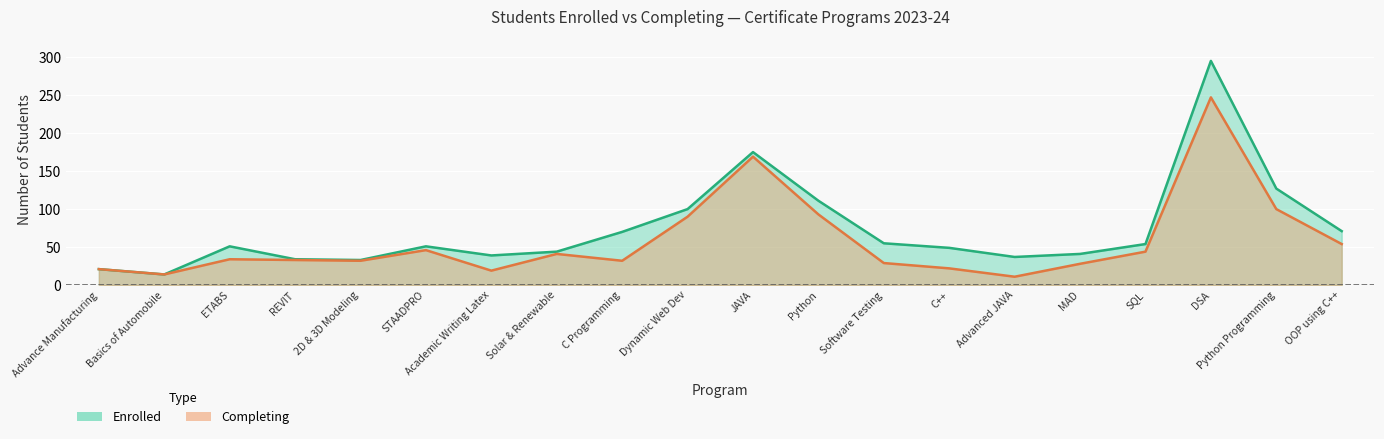

How many lines are shown in the chart?

2